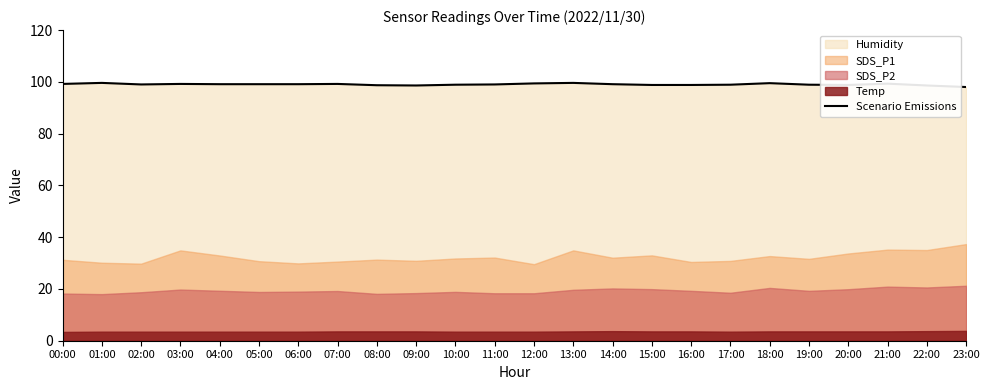

List the labels in order of value, largest first.

01:00, 13:00, 18:00, 12:00, 21:00, 00:00, 03:00, 07:00, 04:00, 05:00, 06:00, 14:00, 02:00, 11:00, 10:00, 17:00, 19:00, 15:00, 16:00, 20:00, 08:00, 09:00, 22:00, 23:00